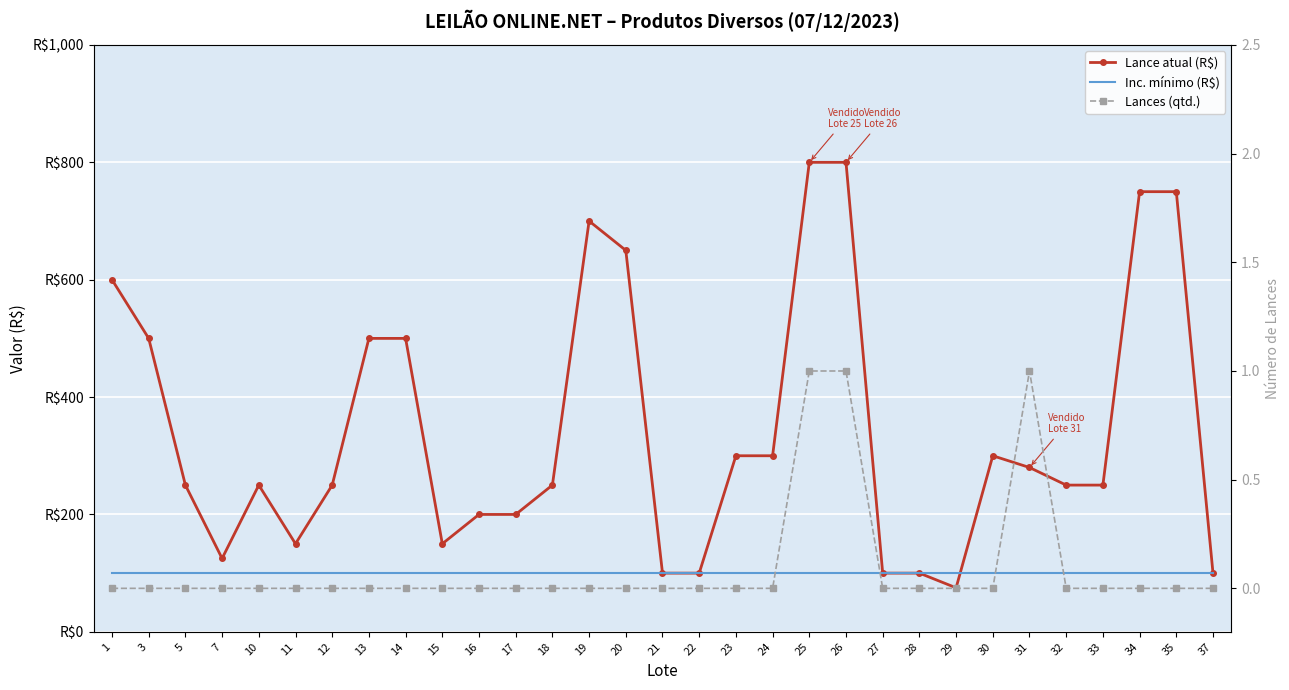

Rank the series at 27 from lowest to highest value.

Lances (qtd.), Lance atual (R$), Inc. mínimo (R$)